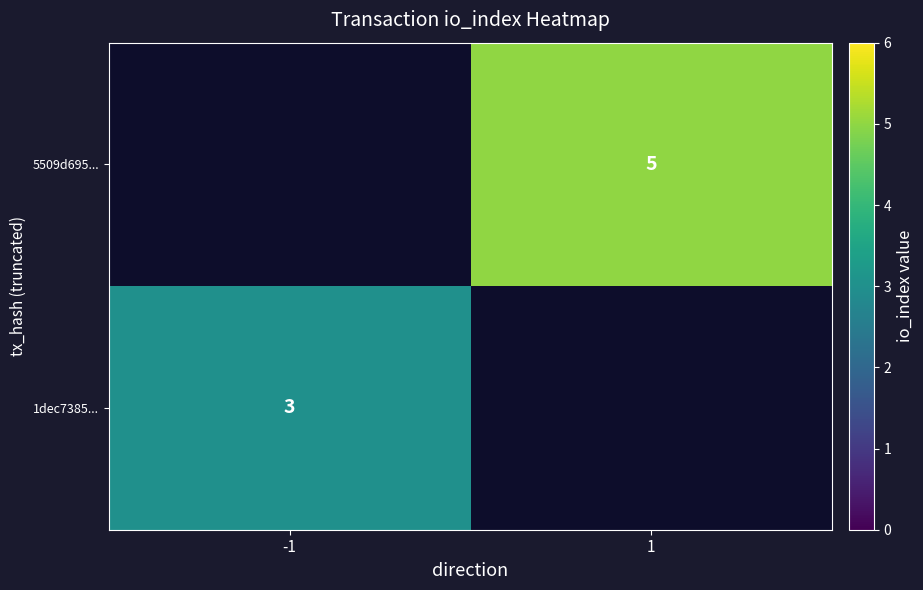

Is it true that 1dec7385... equals 3 at -1?

True